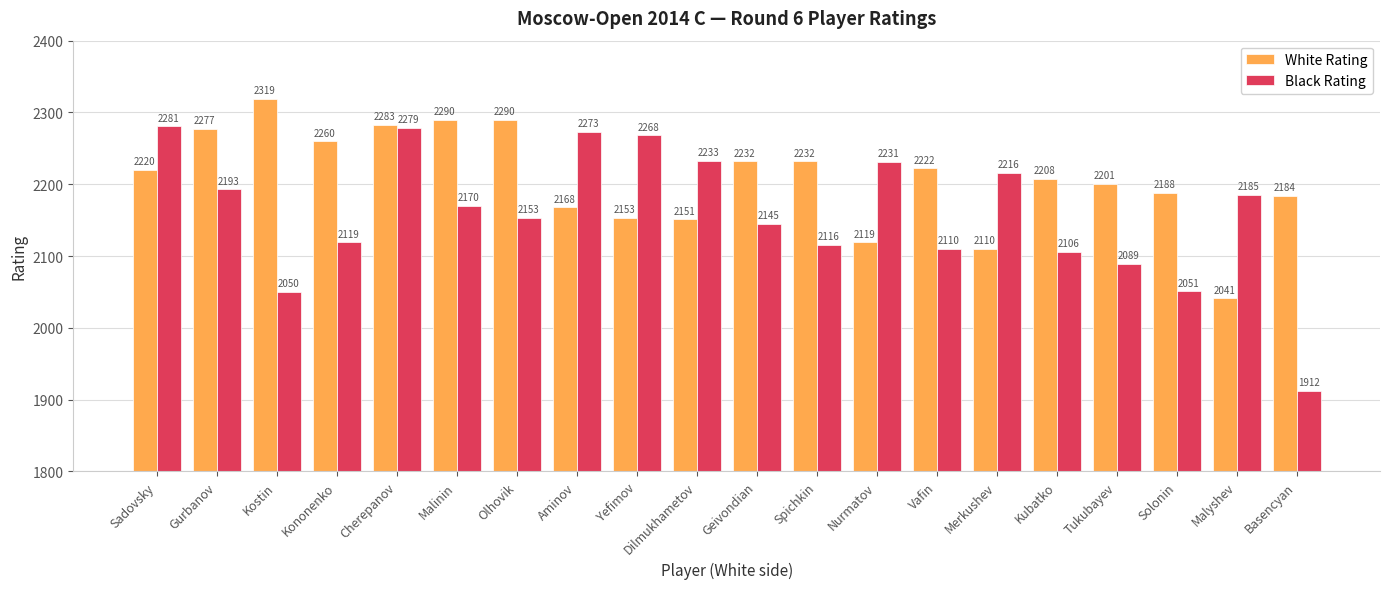

How many data points does each series have?

20